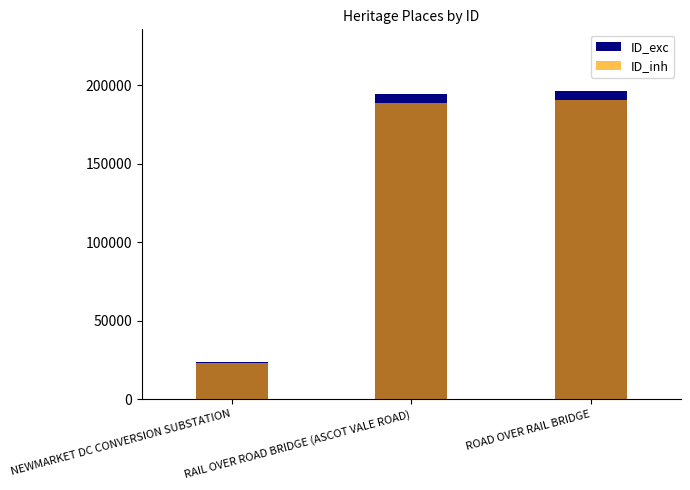

The ID_exc series shows 194255.0 at RAIL OVER ROAD BRIDGE (ASCOT VALE ROAD). True or false?

True